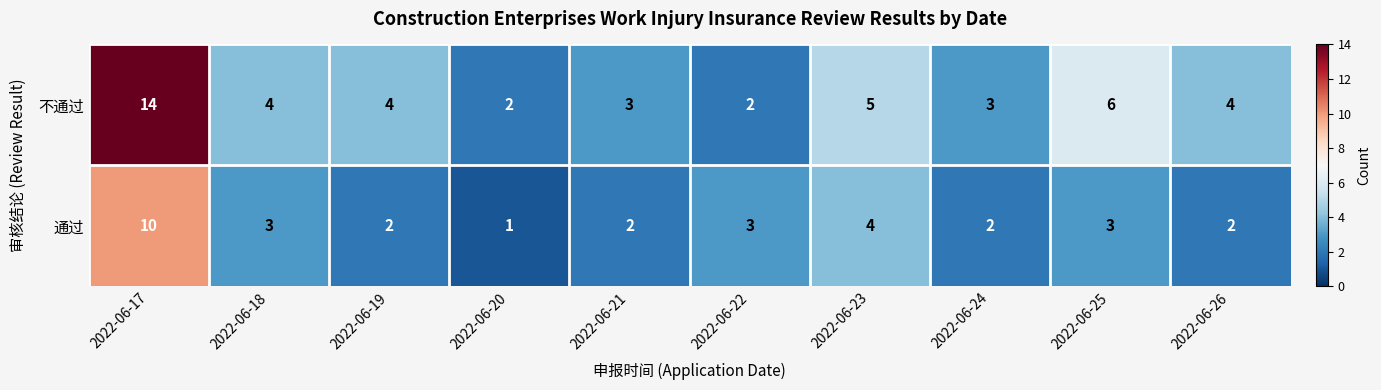

Which series changed the most between 2022-06-21 and 2022-06-25?

不通过